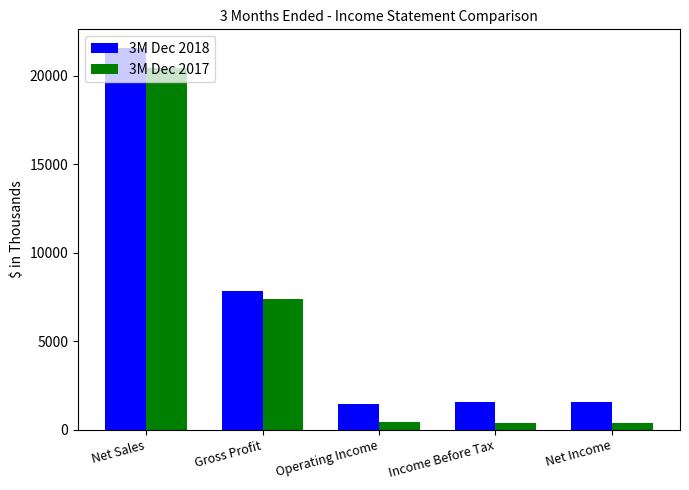

What position from the left is Gross Profit?

2